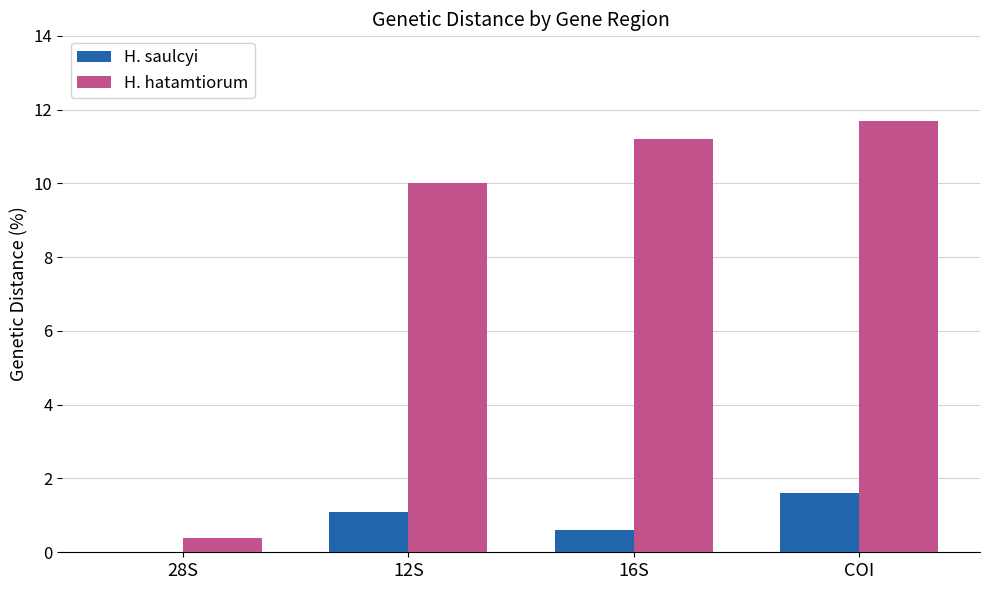

How many series are shown in this chart?

2